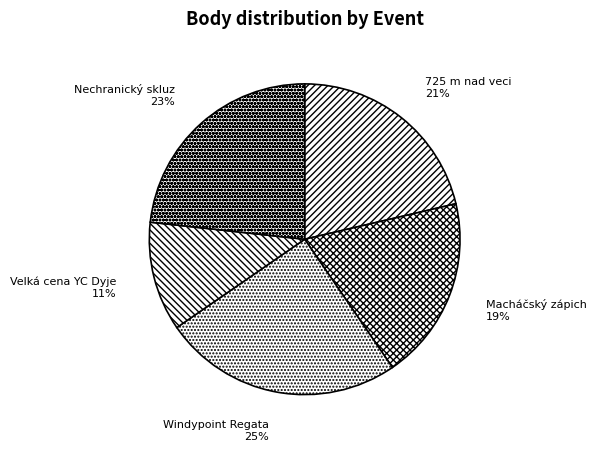

Is the sum of Velká cena YC Dyje and 725 m nad veci greater than half?

No